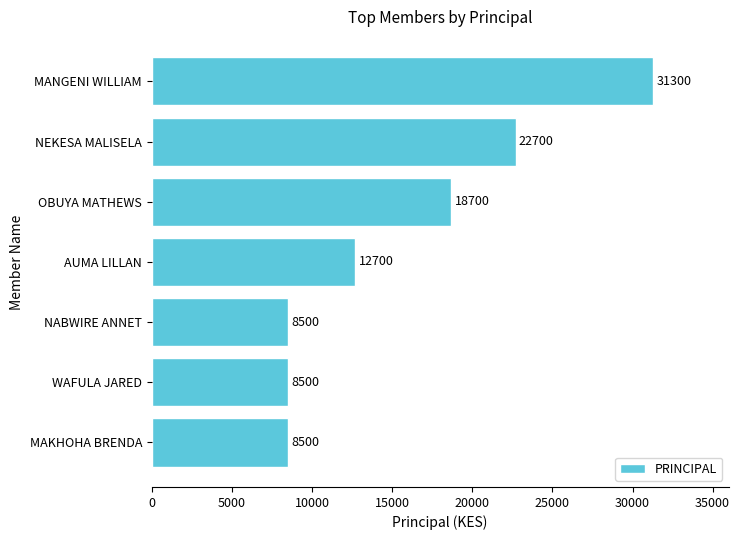

The value at WAFULA JARED is 8500. True or false?

True